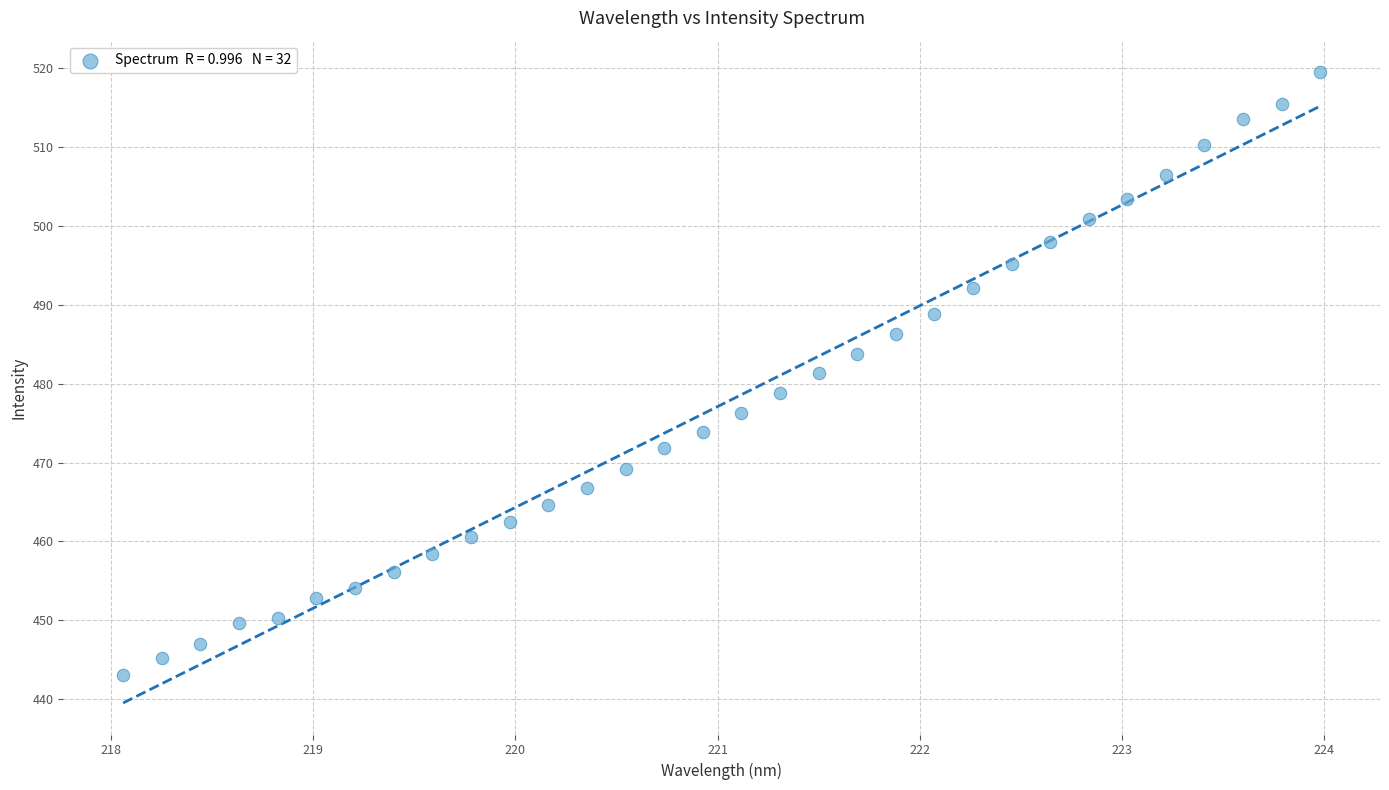

What is the range of X values (max minus min)?

5.9